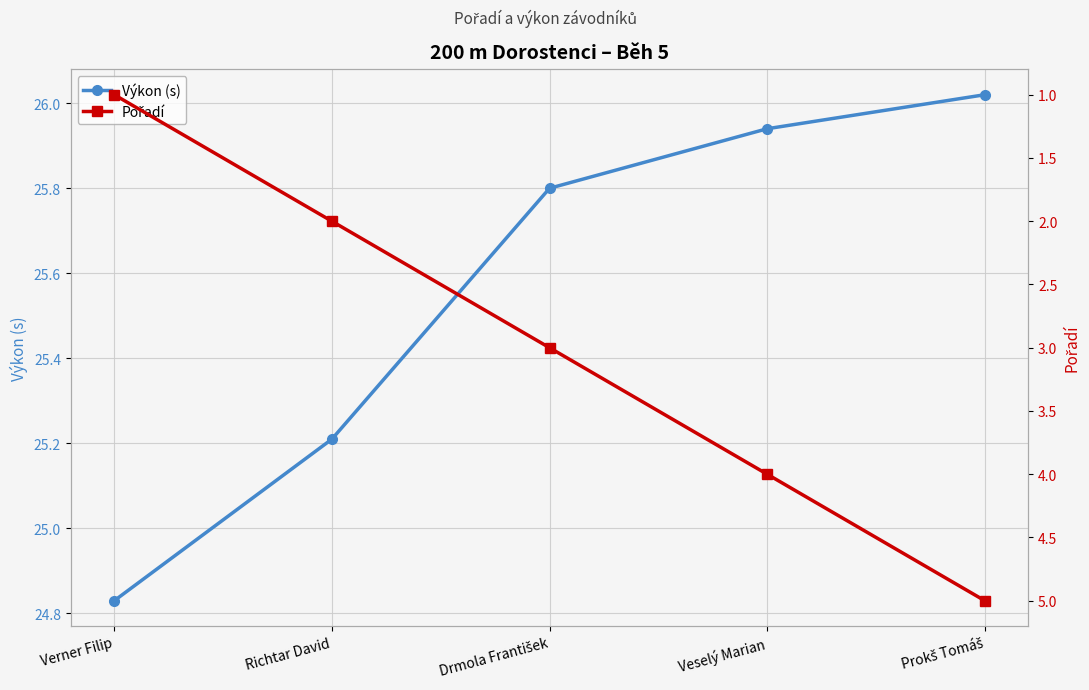

What position from the left is Drmola František?

3